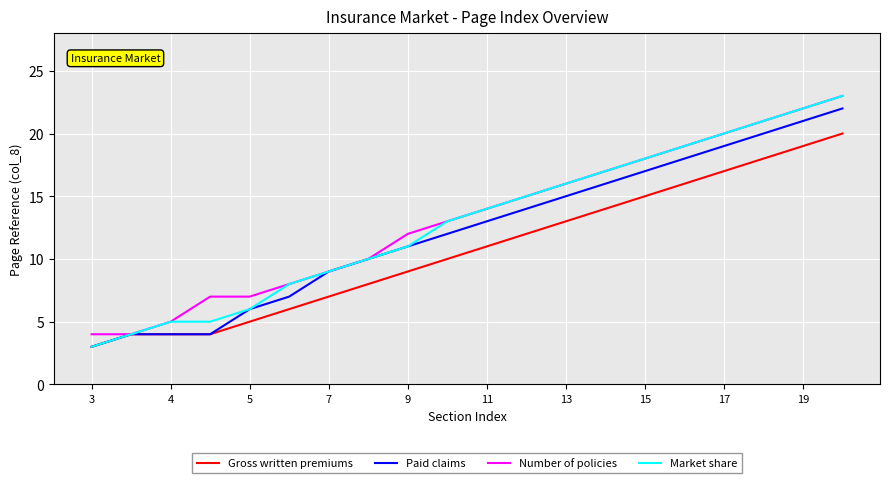

Reading left to right, what are all the values shown in this chart?

Gross written premiums: 3	4	4	4	5	6	7	8	9	10	11	12	13	14	15	16	17	18	19	20
Paid claims: 3	4	4	4	6	7	9	10	11	12	13	14	15	16	17	18	19	20	21	22
Number of policies: 4	4	5	7	7	8	9	10	12	13	14	15	16	17	18	19	20	21	22	23
Market share: 3	4	5	5	6	8	9	10	11	13	14	15	16	17	18	19	20	21	22	23